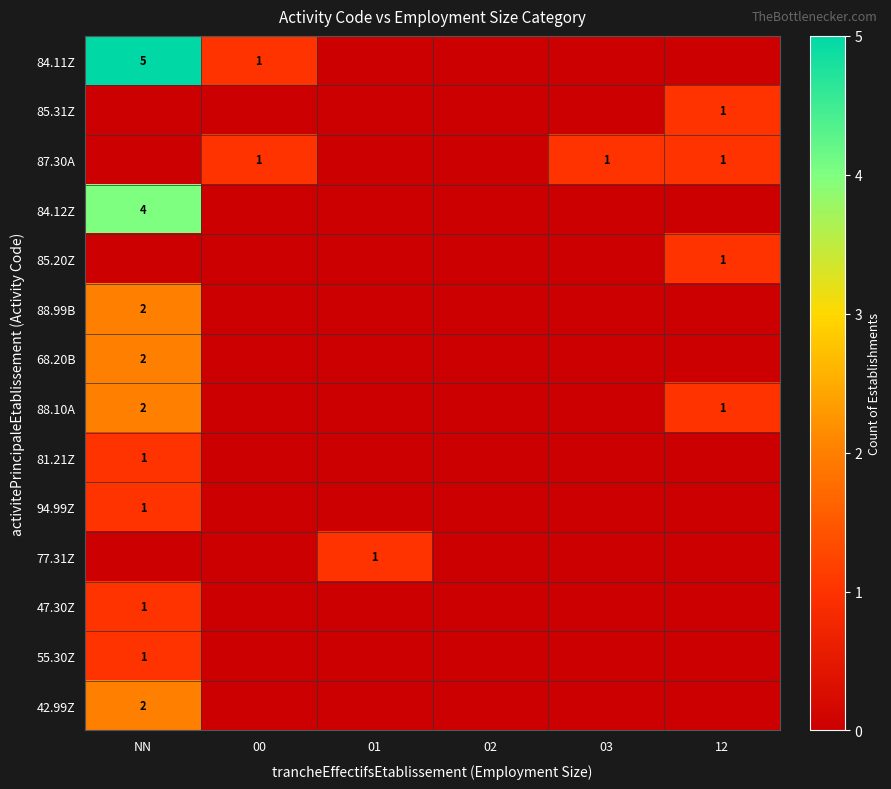

True or false: 42.99Z has a value of 2 at NN.

True